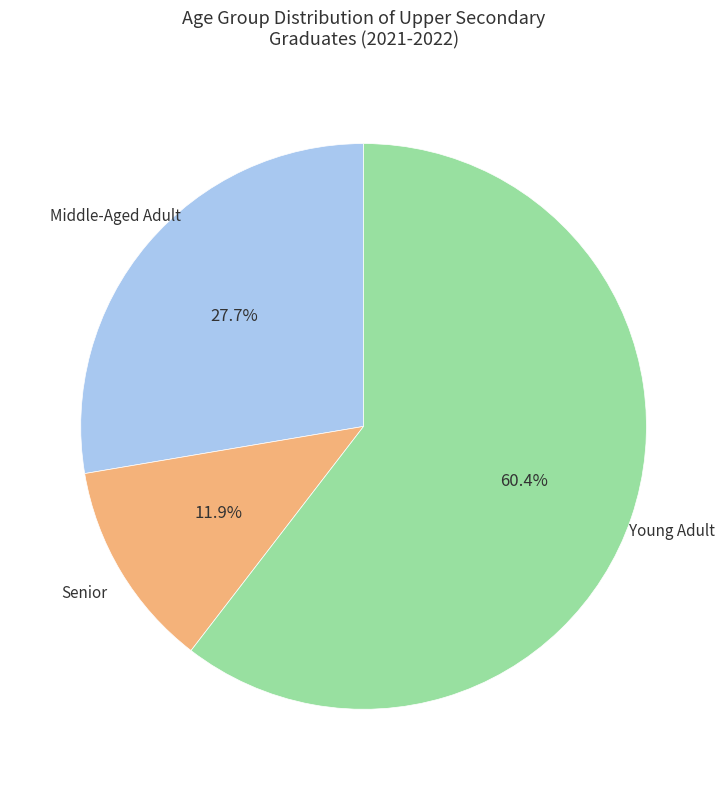

Does any single category account for the majority?

Yes